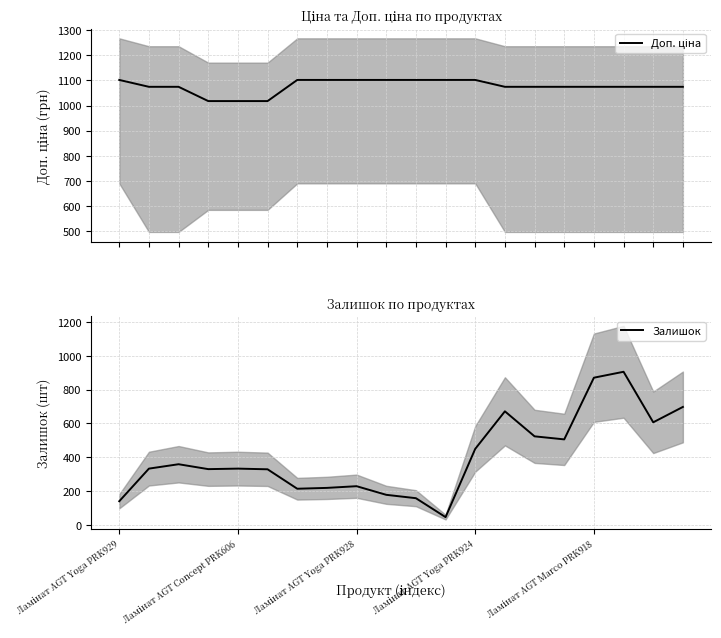

Which label corresponds to the smallest value in the chart?

11